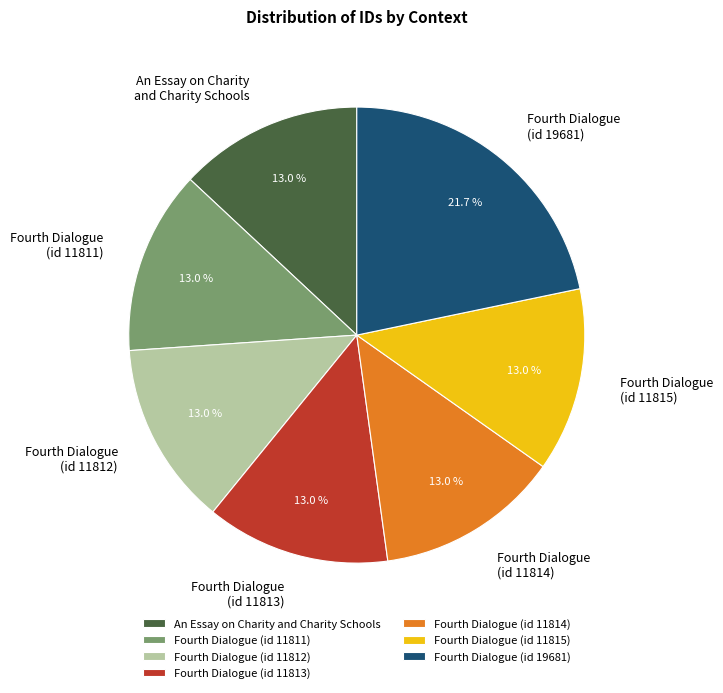

Is the sum of Fourth Dialogue (id 11815) and Fourth Dialogue (id 11812) greater than half?

No